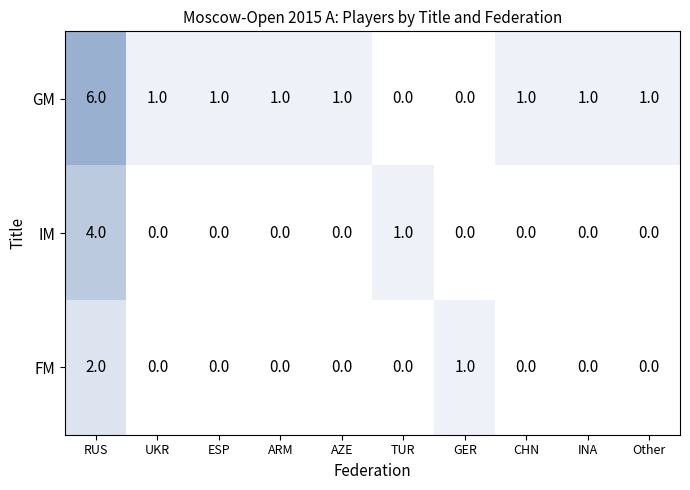

How many categories are shown in the chart?

10